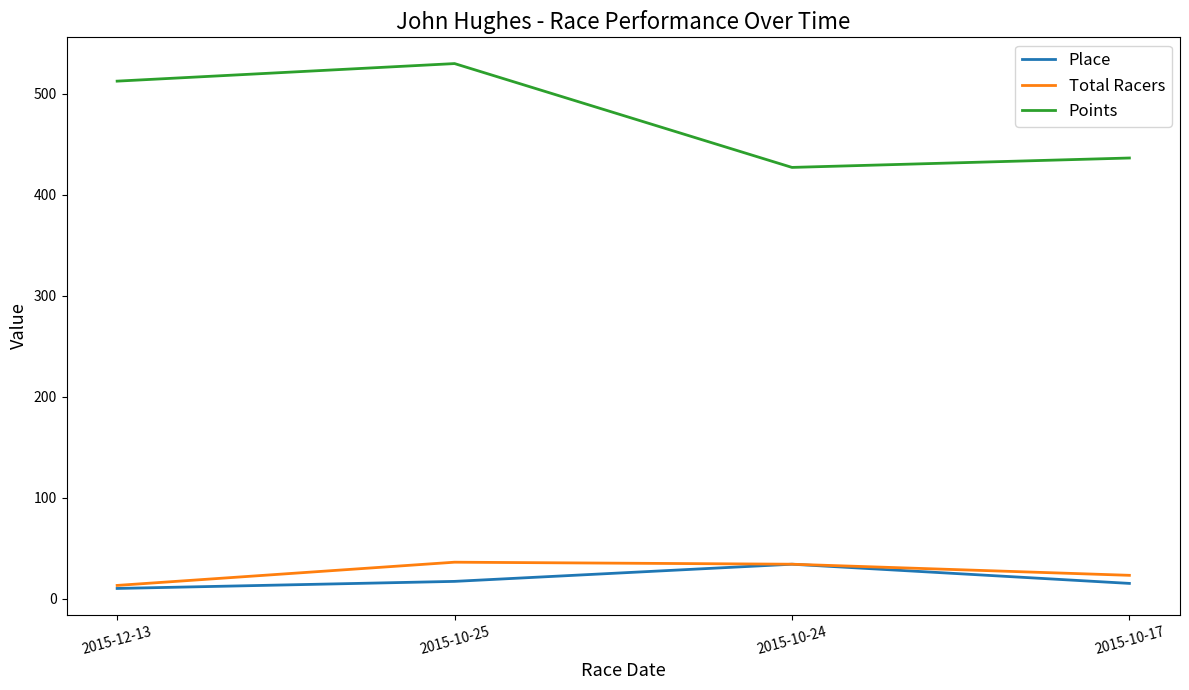

True or false: Total Racers and Points cross at least once.

False